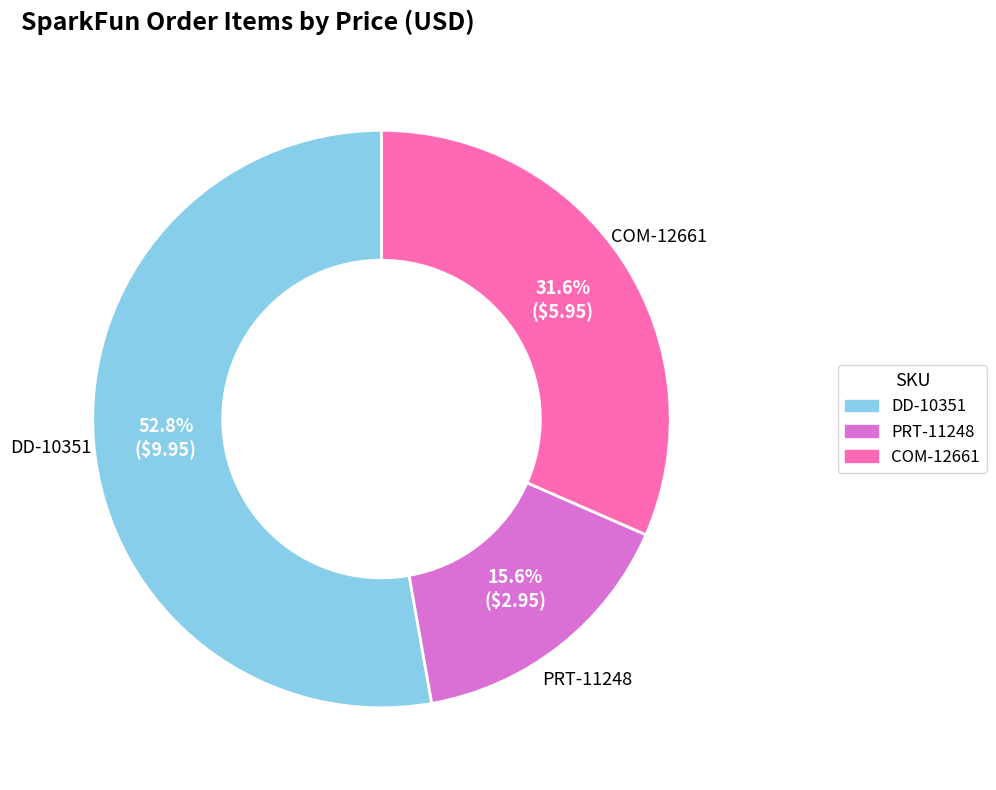

To the nearest percent, what is the average slice percentage?

33%